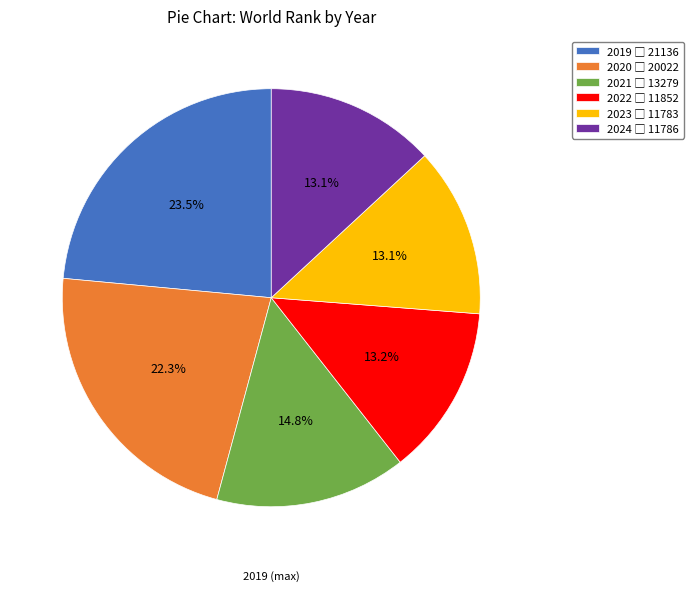

Does 2022 account for over 50% of the chart?

No